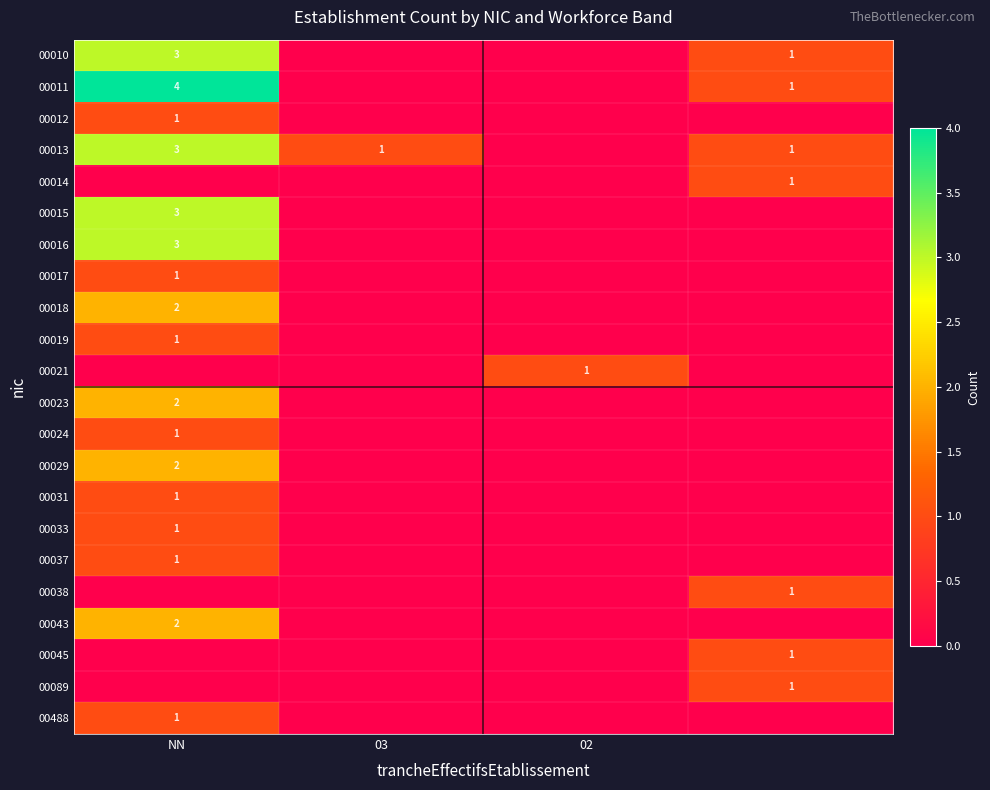

True or false: 00023 has a value of 3 at NN.

False